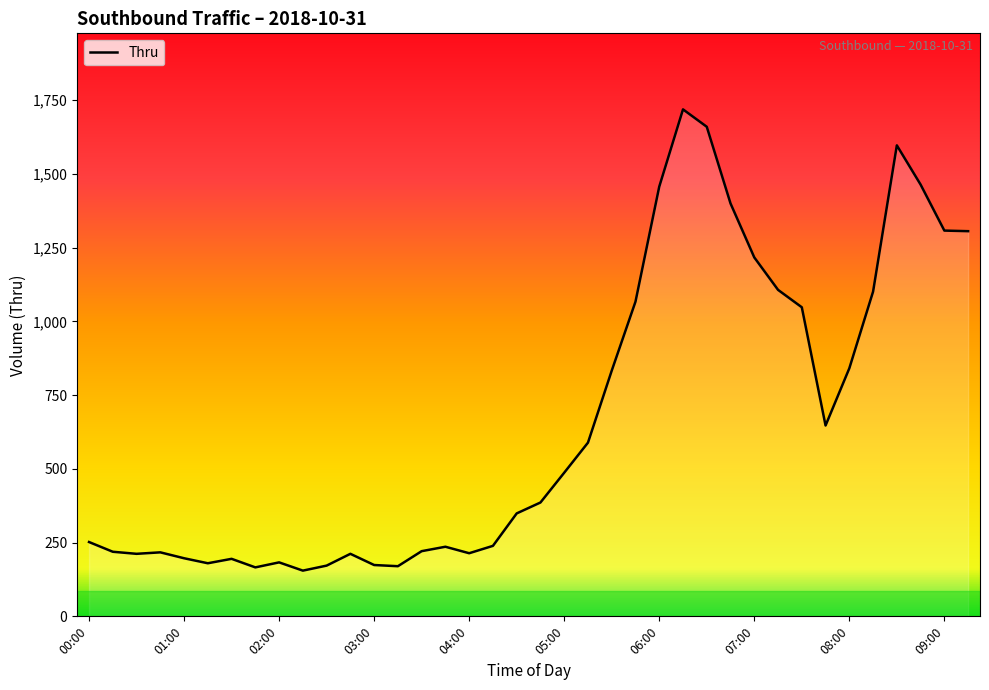

What is the average value?

663